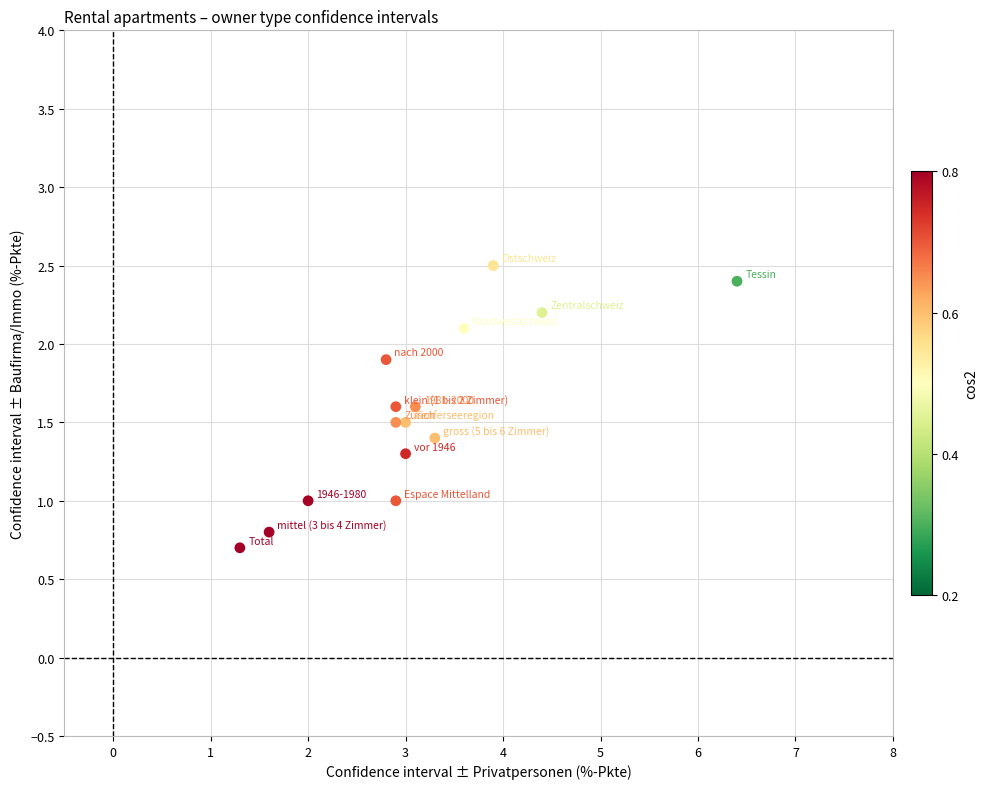

What is the range of Y values (max minus min)?

1.8